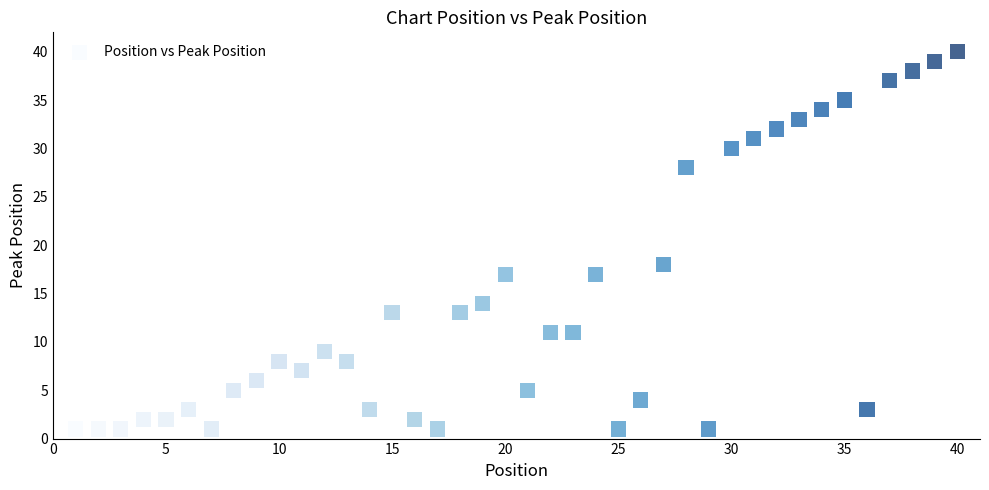

What Y value in the scatter plot is closest to 20?

18